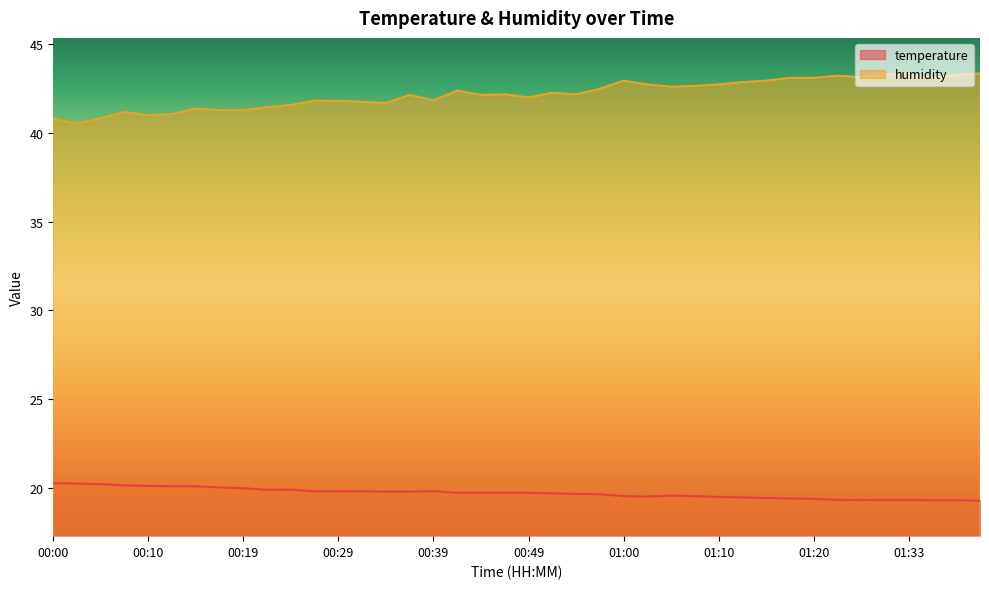

True or false: temperature and humidity intersect in this chart.

False